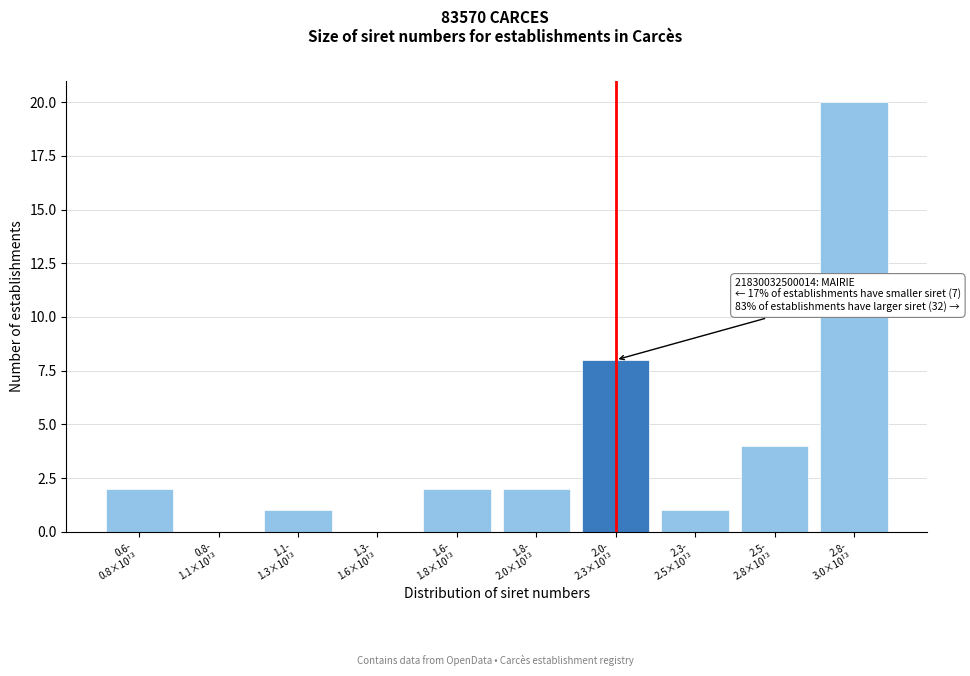

What is the greatest value displayed?

20